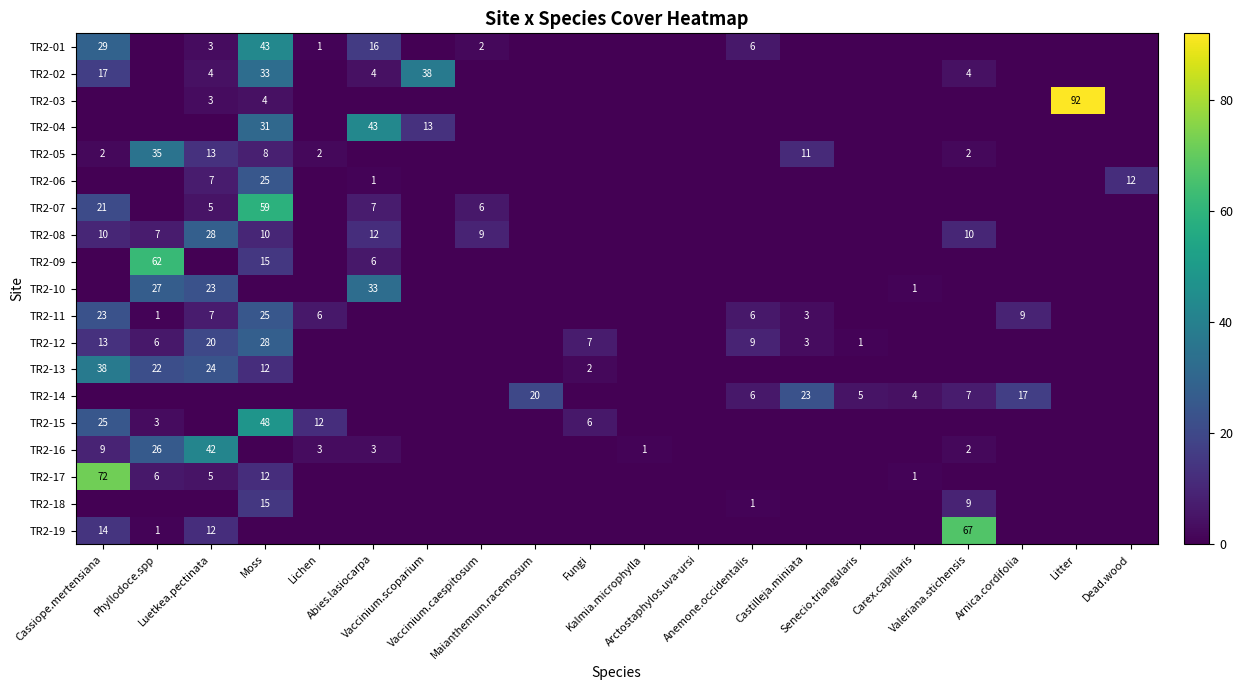

What is the total value across all series at Fungi?

15